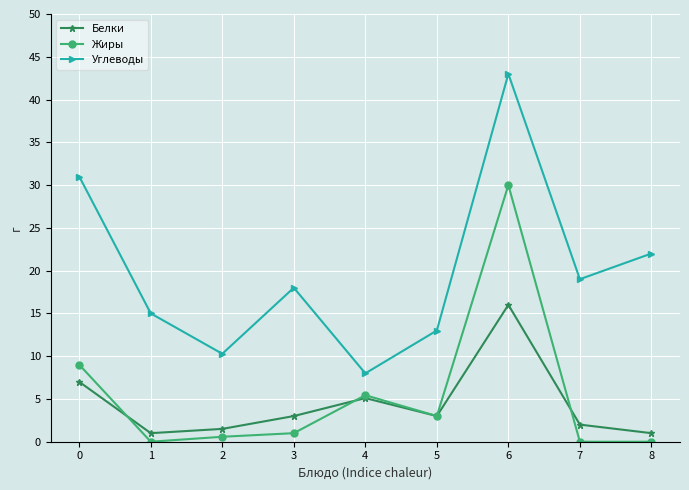

What is the value of the Жиры point at the 6th from the left?

3.0